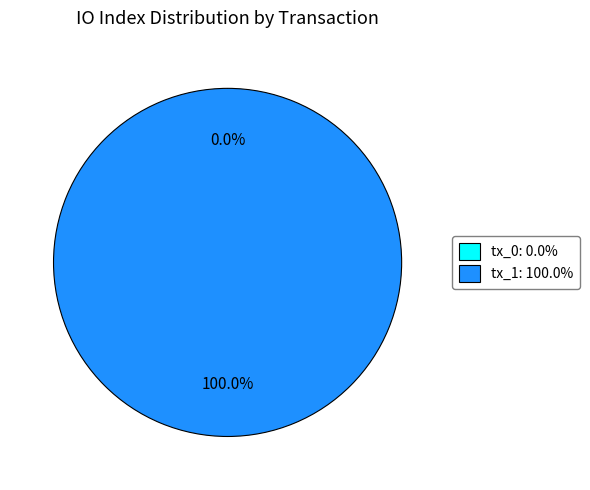

What is the largest slice in the pie chart?

tx_hash_1